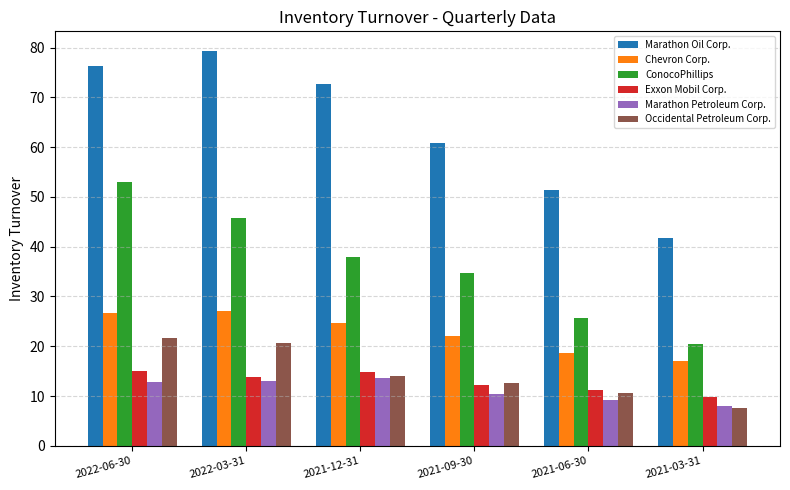

What is the minimum value shown in the chart?

7.6